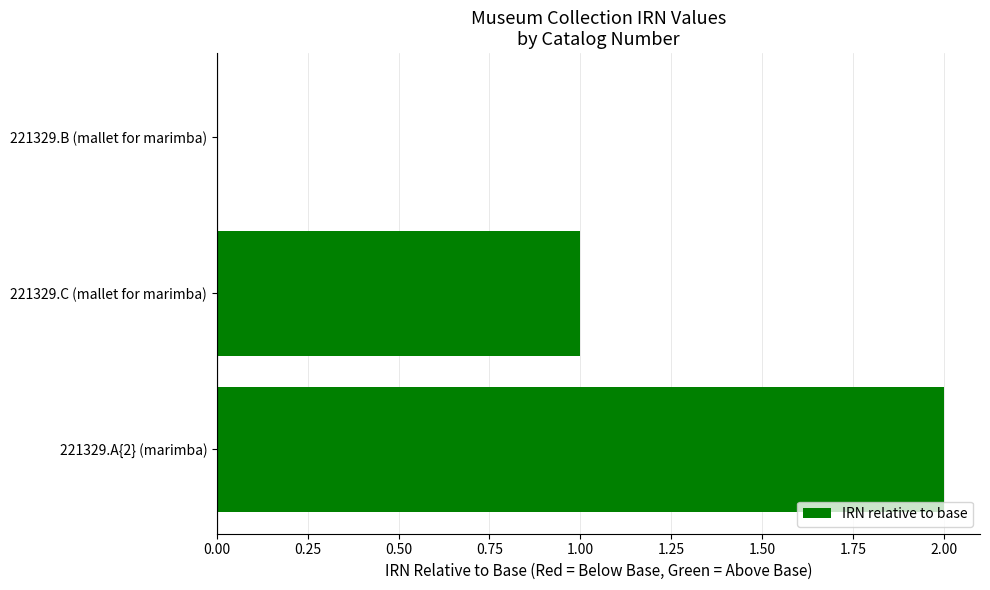

At which category does the chart reach its peak across all series?

221329.A{2} (marimba)